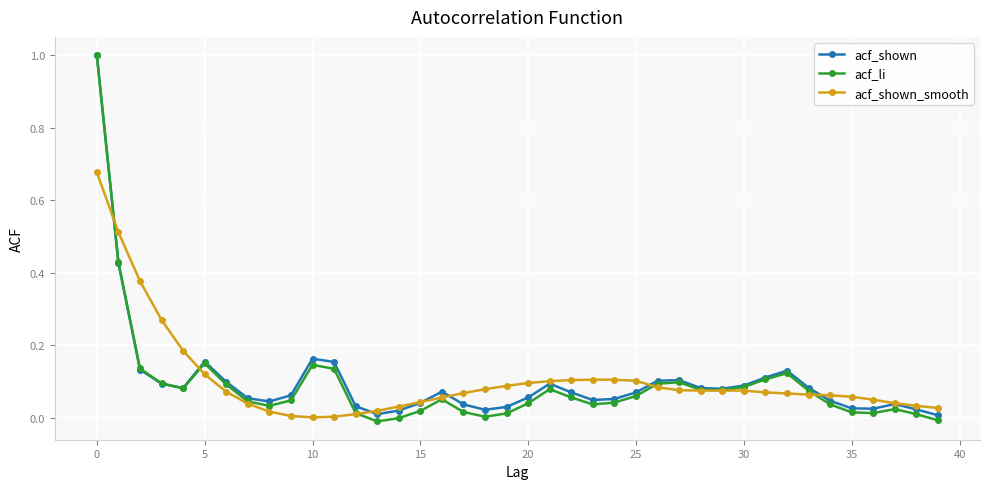

True or false: acf_li has more than 2 interior local peaks.

True